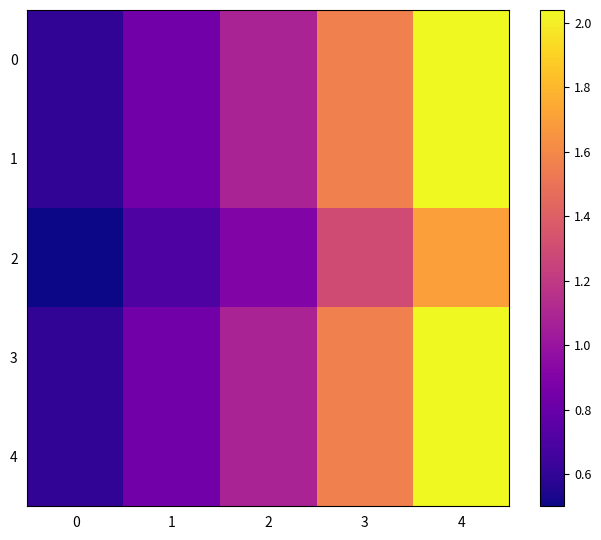

What is the maximum value shown in the chart?

2.0